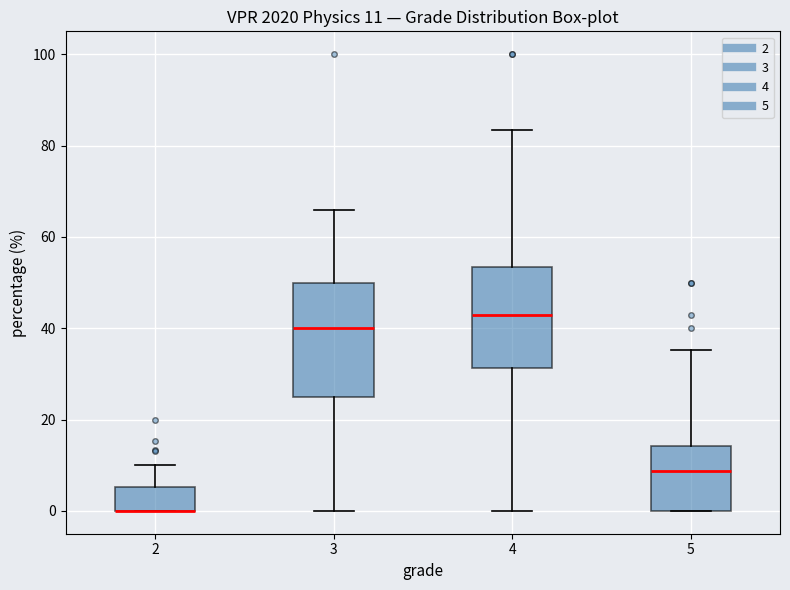

Which box is the tallest, from its lower edge to its upper edge?

3